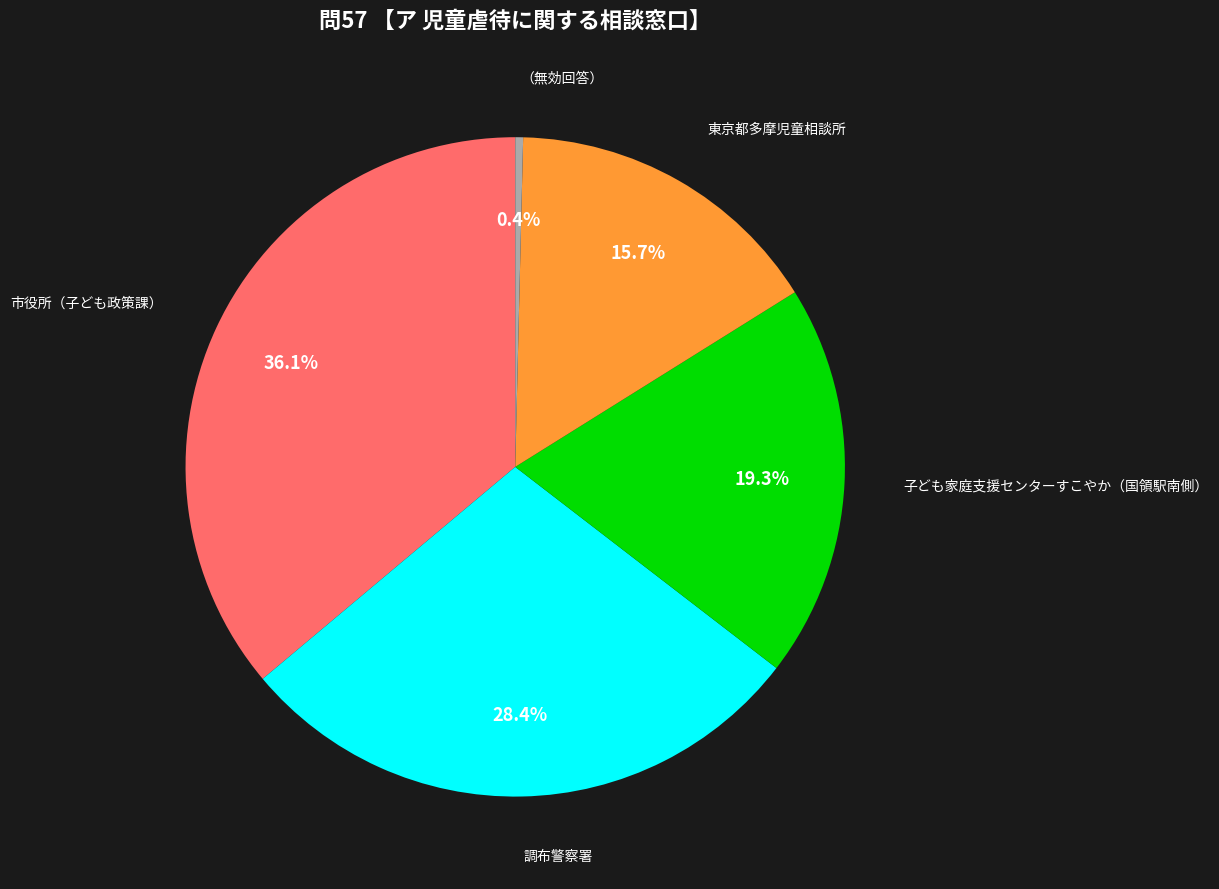

Is there a majority slice in this chart?

No